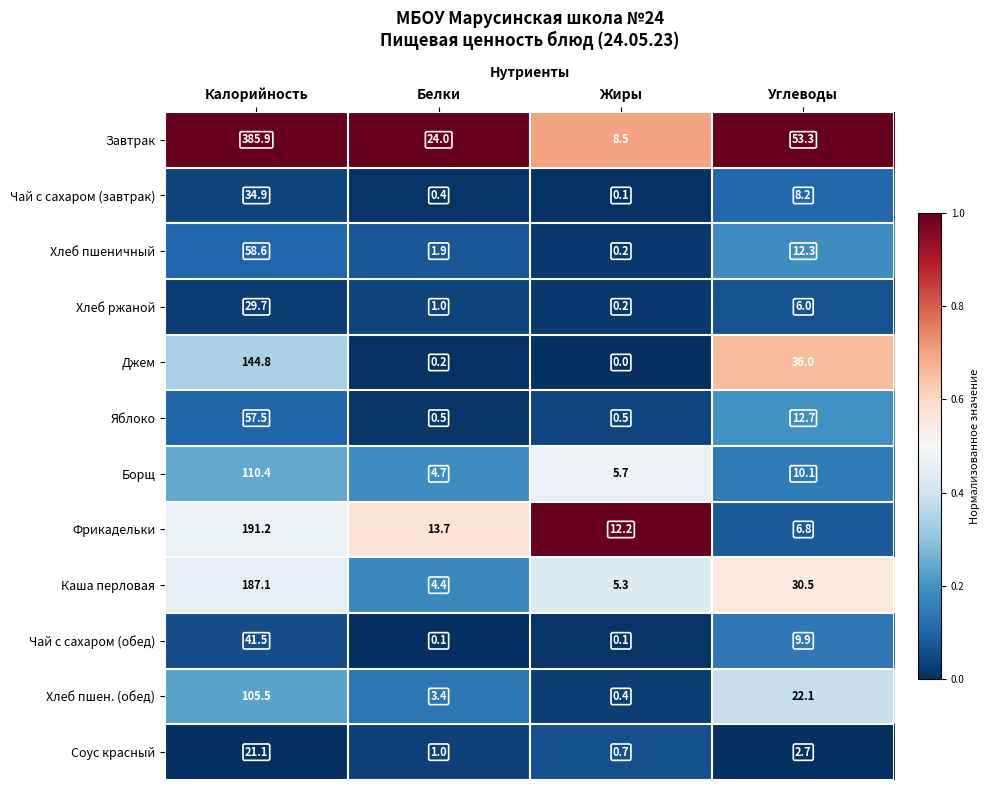

At how many categories does at least one series exceed 0?

4